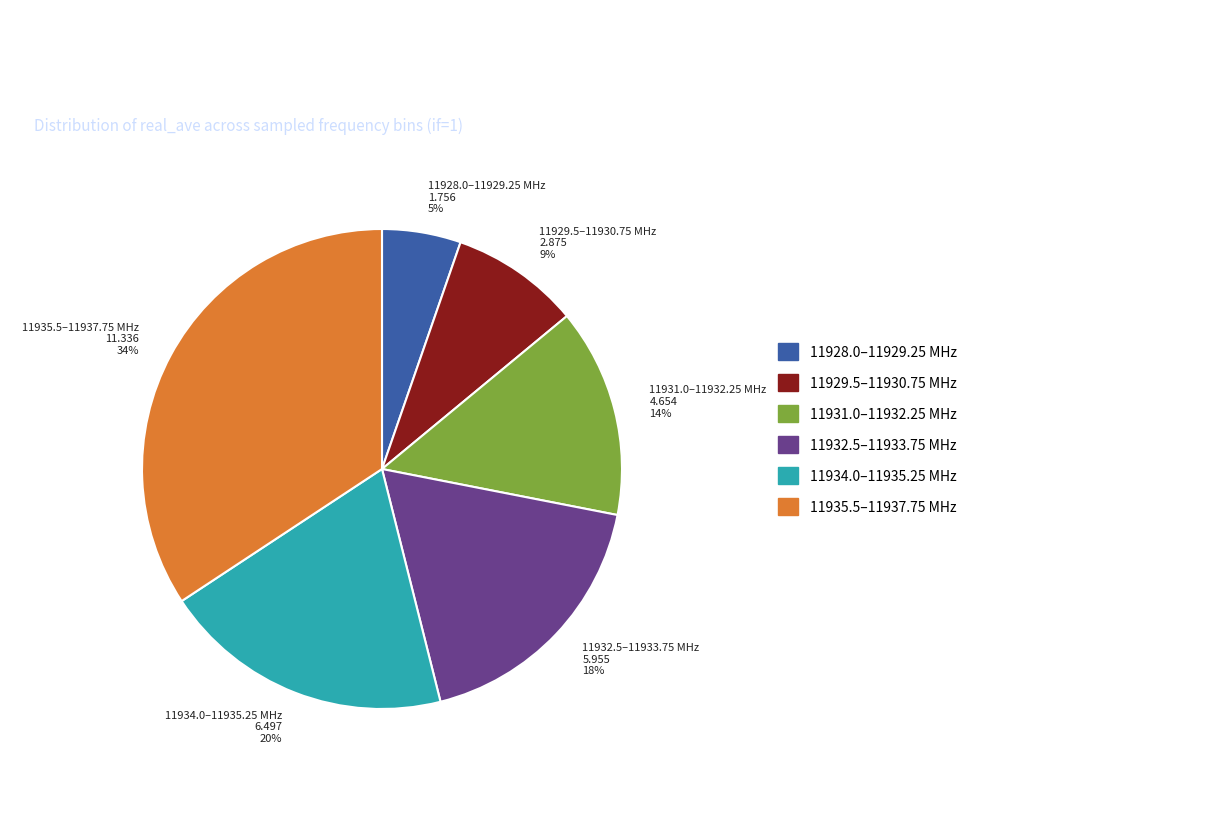

How many slices are in this pie chart?

6